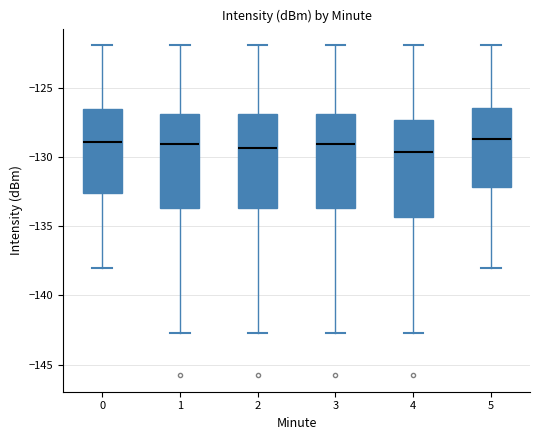

Where does the lower whisker of the box at x = 1 end on the y-axis? The values are not printed on the chart, so give them approximately, as read against the axis.

-142.5